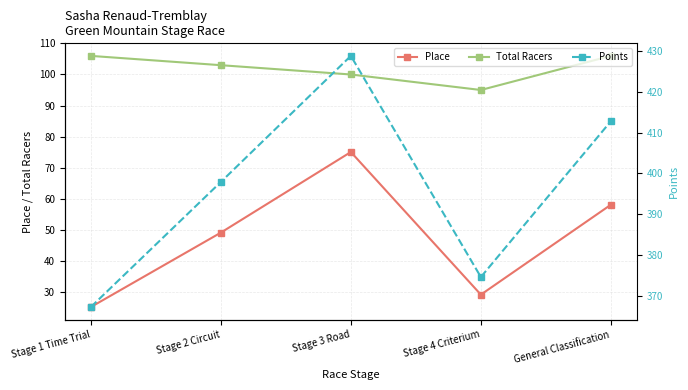

What is the difference between the maximum and minimum values in the Points series?

61.6